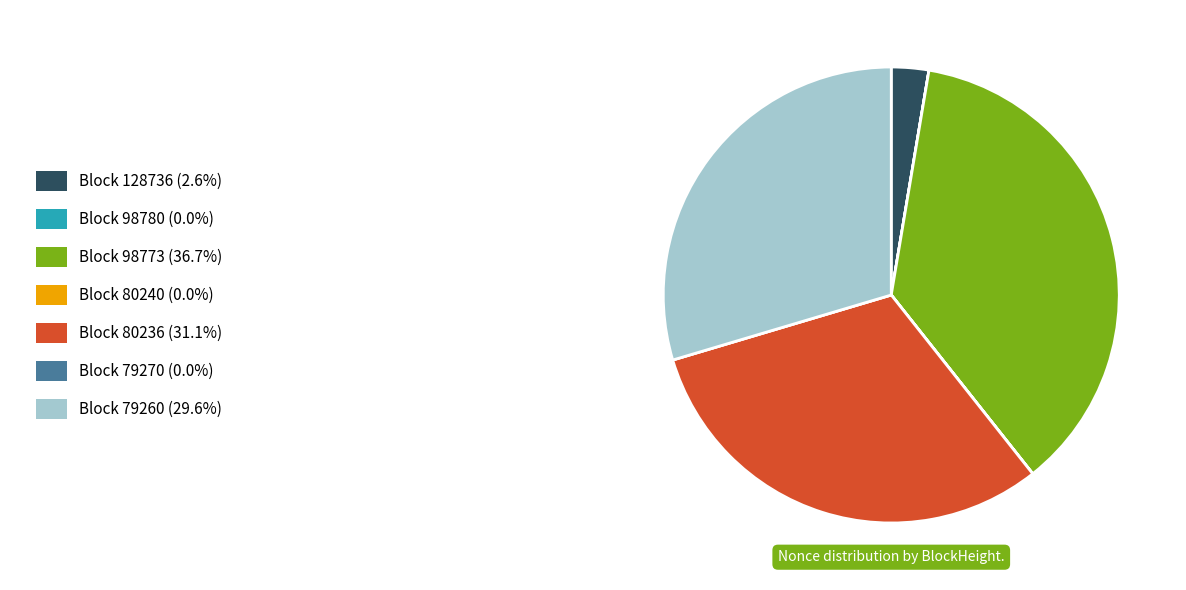

Is there a majority slice in this chart?

No